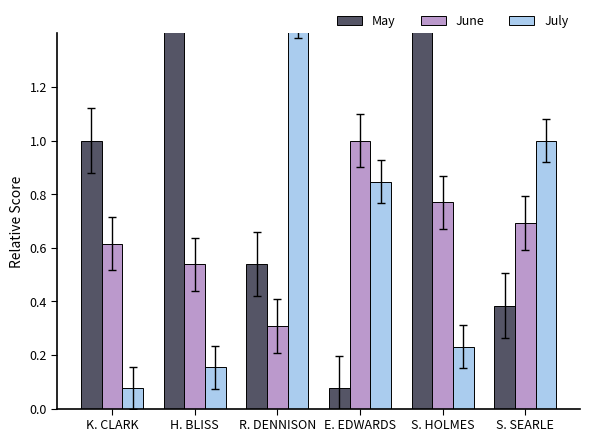

What are all the series names shown in the legend?

May, June, July